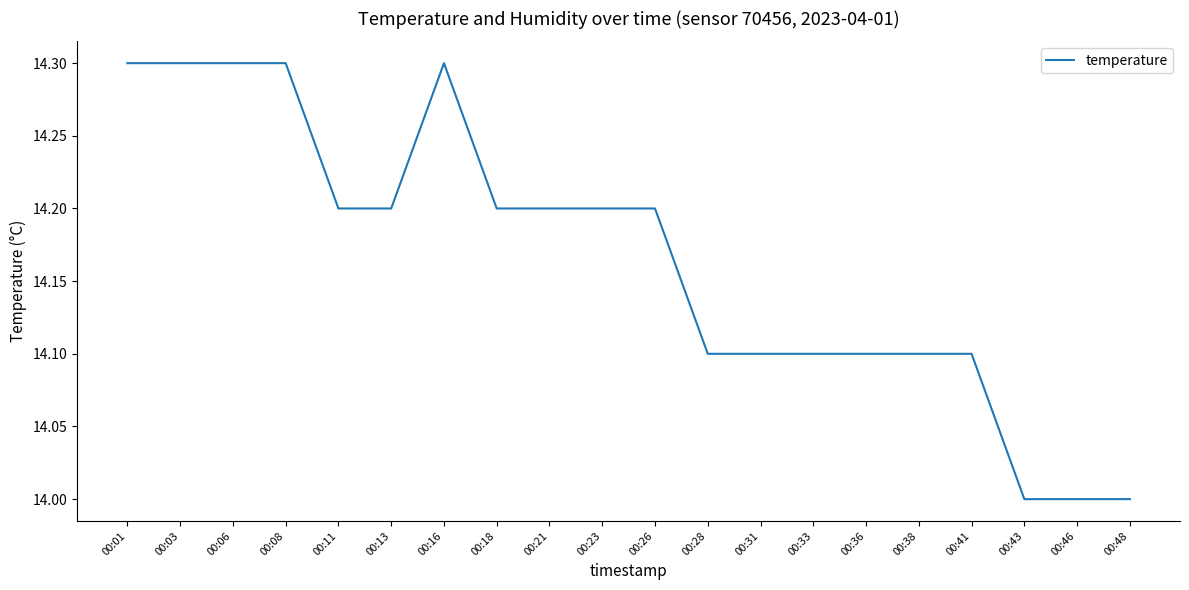

True or false: there are more than 0 points higher than both neighbors.

True